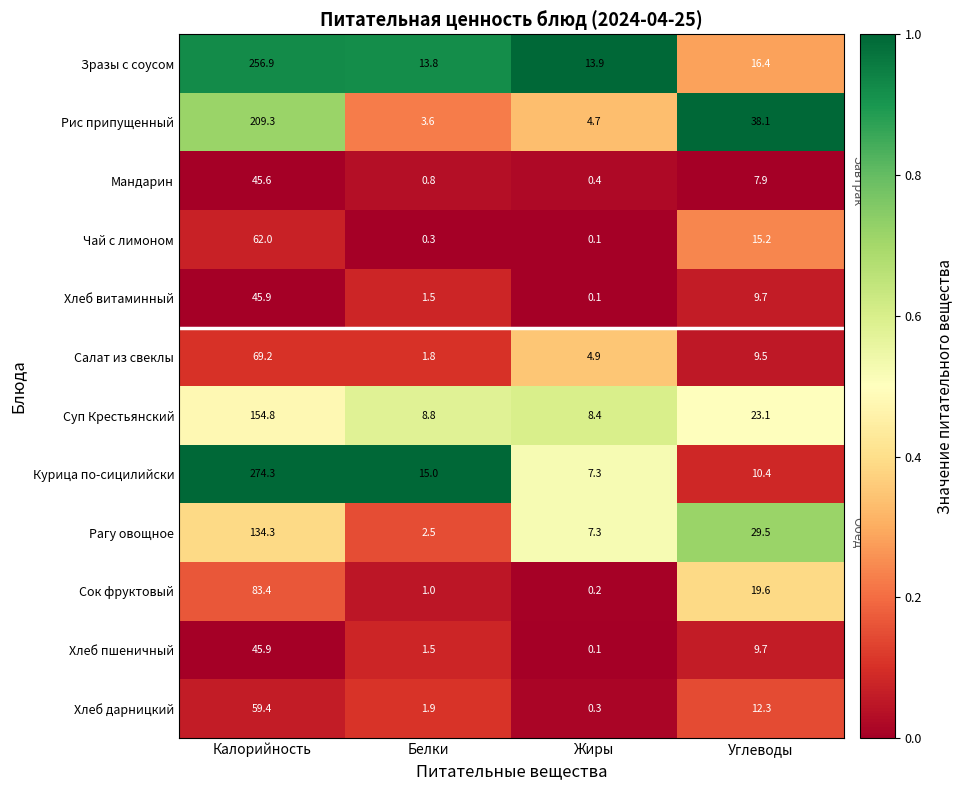

What is the difference between the highest and lowest values at Жиры?

13.8